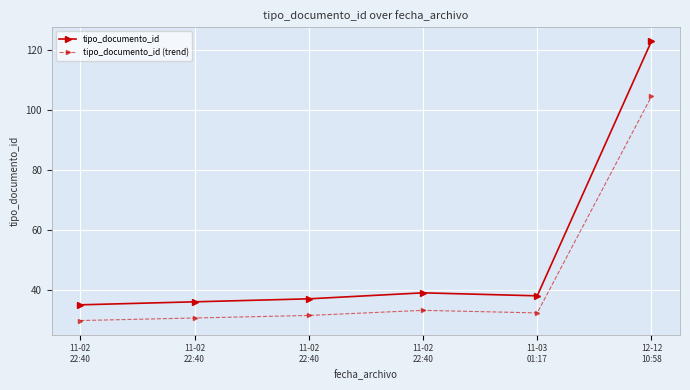

How many categories are shown in the chart?

6